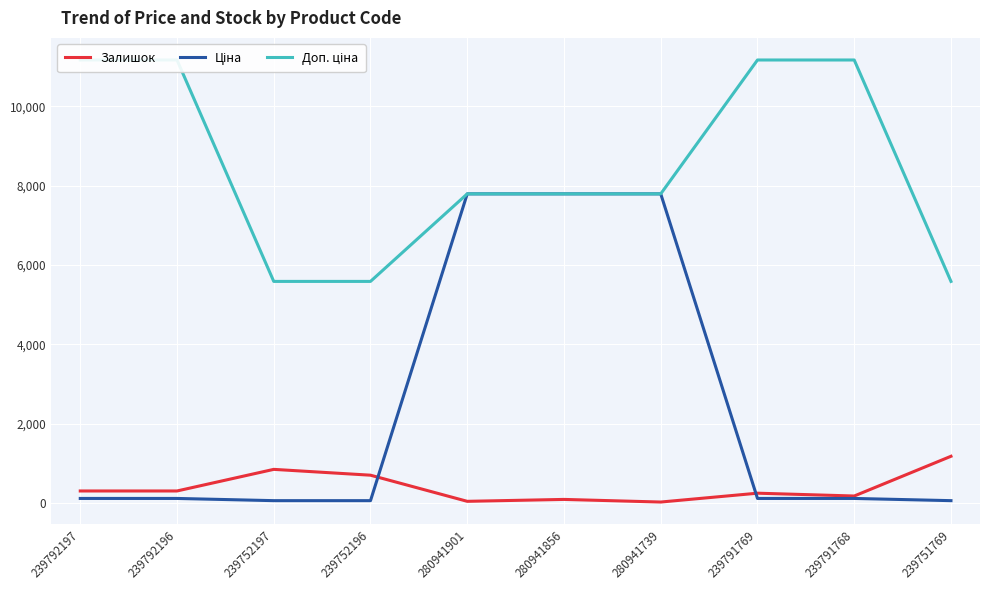

At which label is Ціна closest to 3924?

239792197